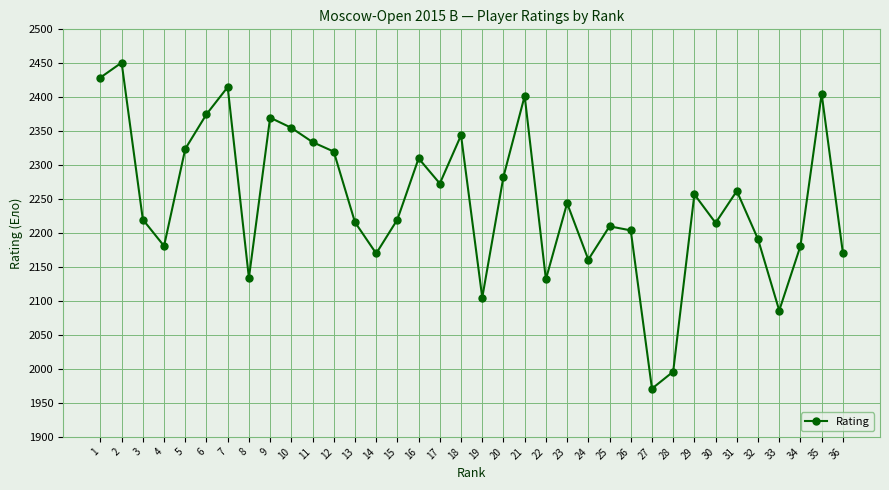

What is the approximate value at 31, to the nearest 50?

2250